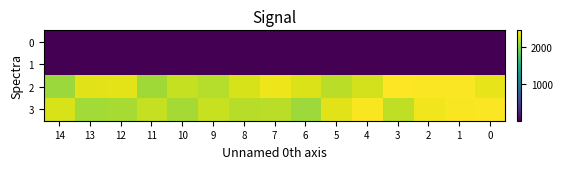

The value of 2 at 6 is 2319.0. True or false?

True